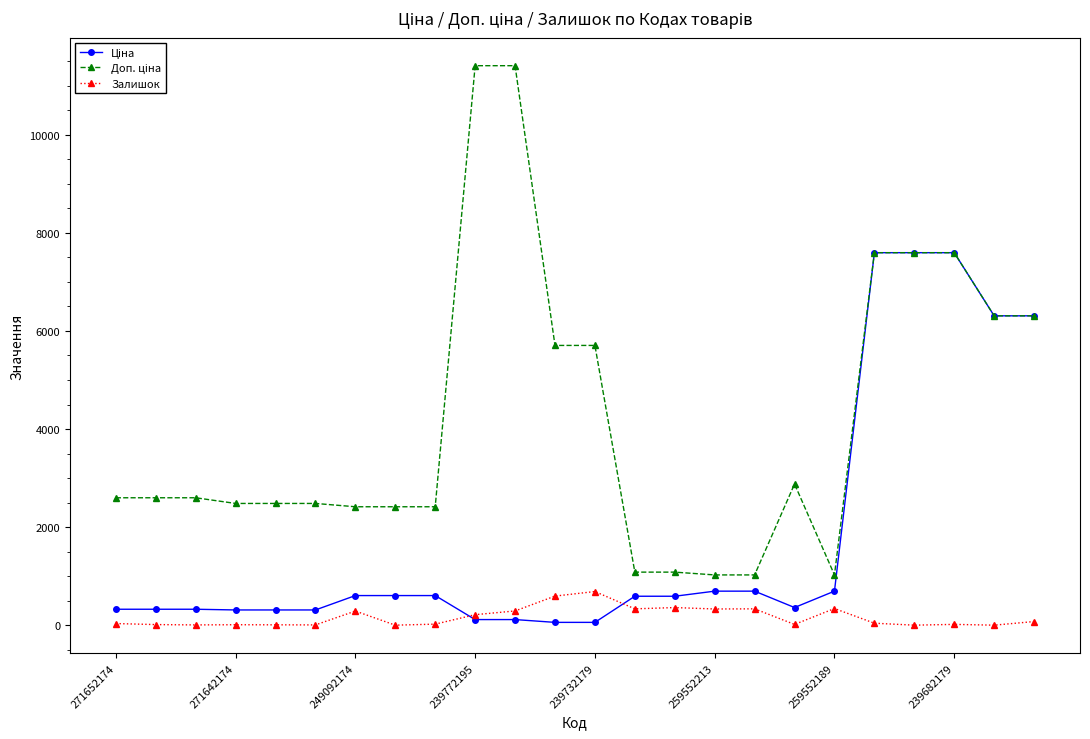

What is the greatest value displayed?

11410.0